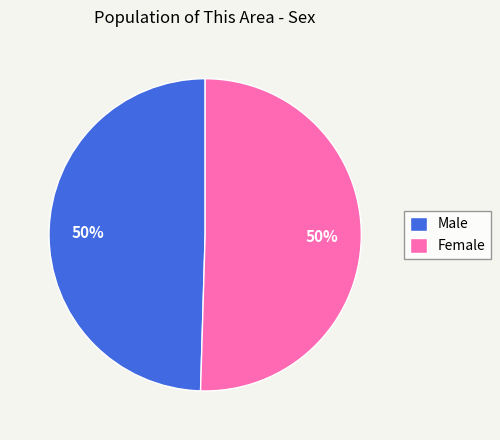

True or false: Female accounts for 50% of the total.

True